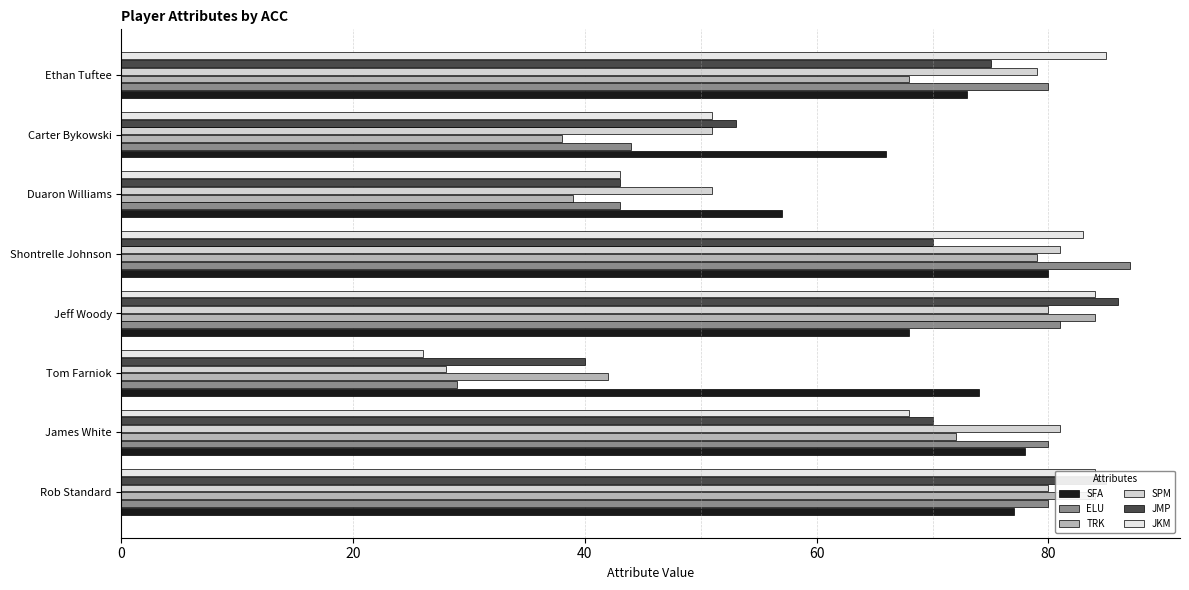

What is the maximum value shown in the chart?

87